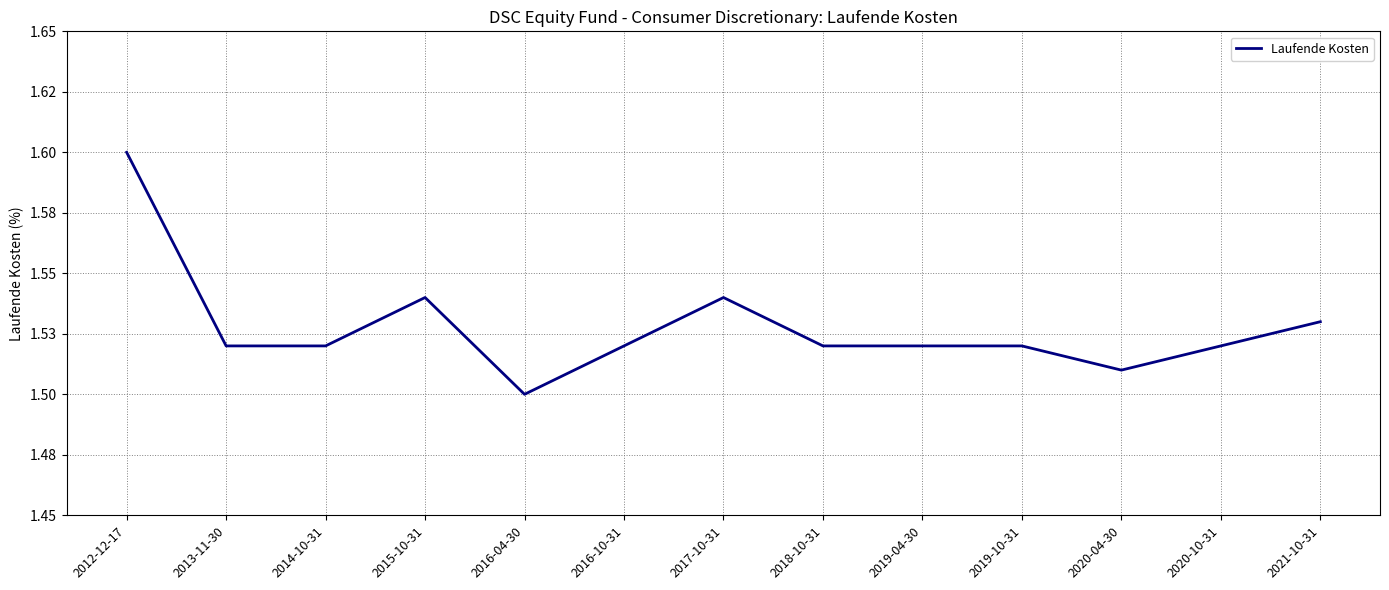

Approximately how many times larger is the value at 2014-10-31 compared to 2013-11-30?

1.0